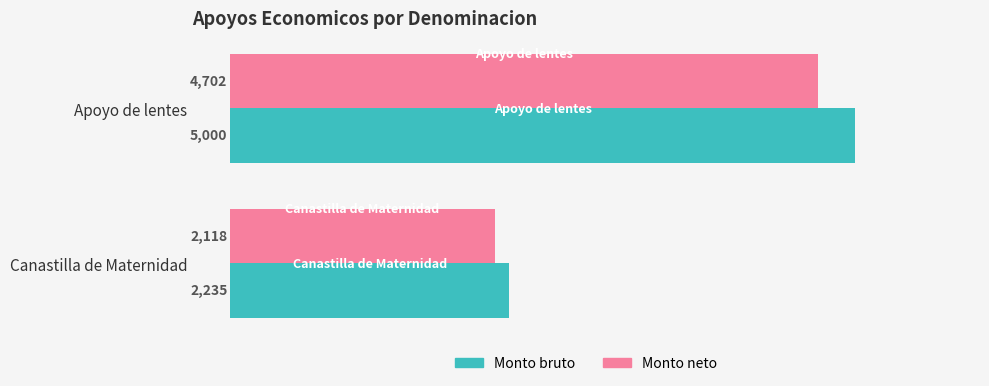

Which label corresponds to the largest value in the chart?

Apoyo de lentes